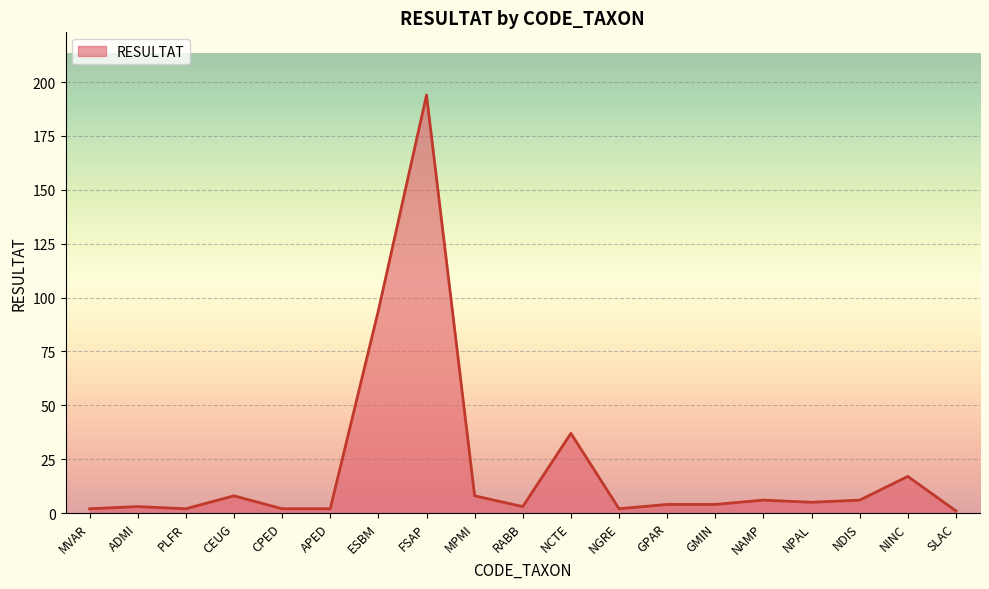

True or false: the data shows 63 at FSAP.

False